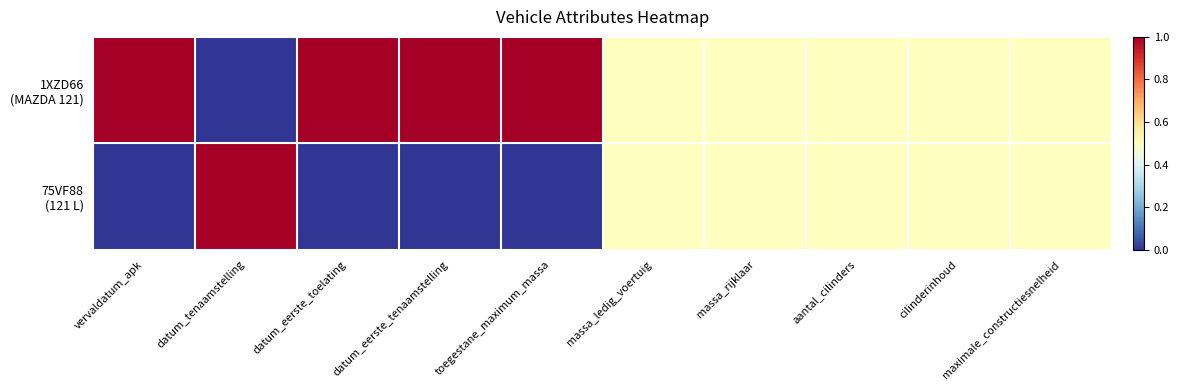

How many data points does each series have?

10